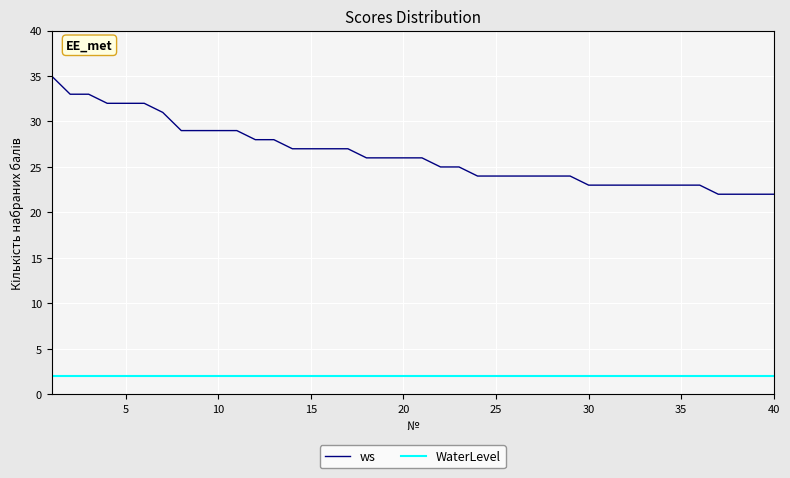

List the series in order of their overall mean, highest first.

ws, WaterLevel